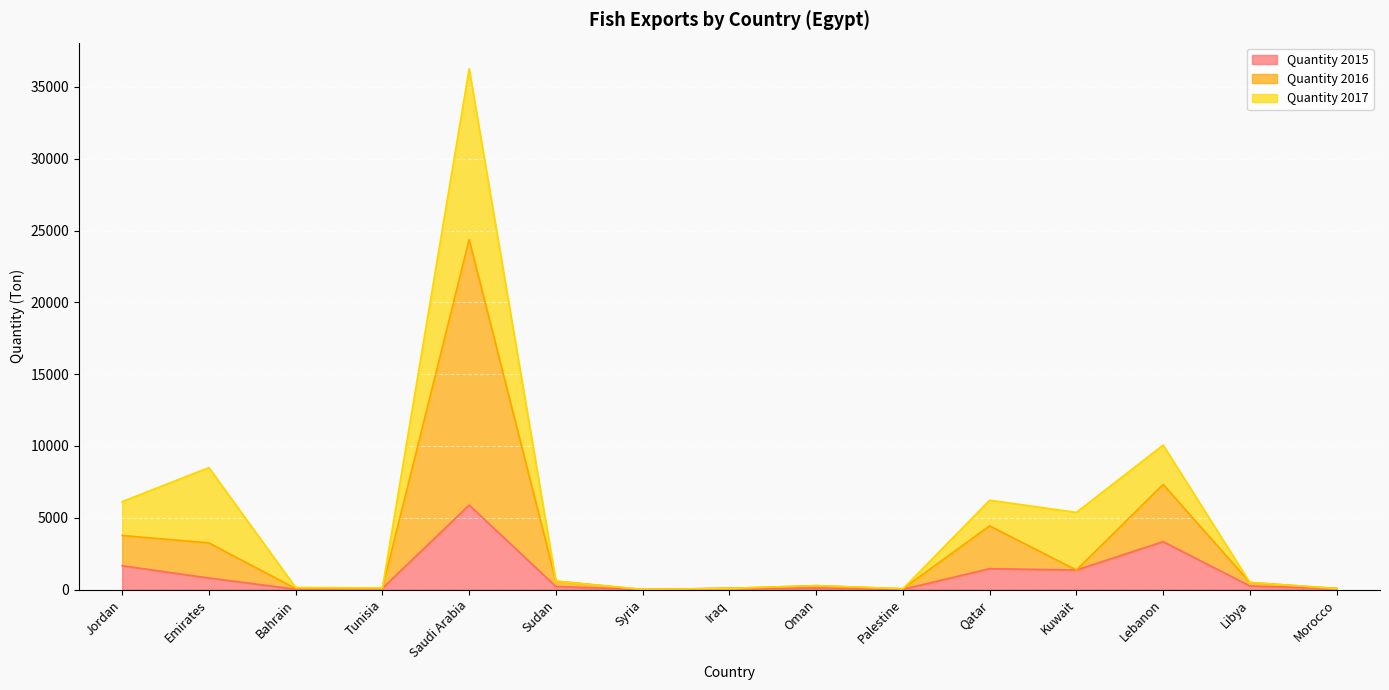

Does the chart display data point markers on the line(s)?

No